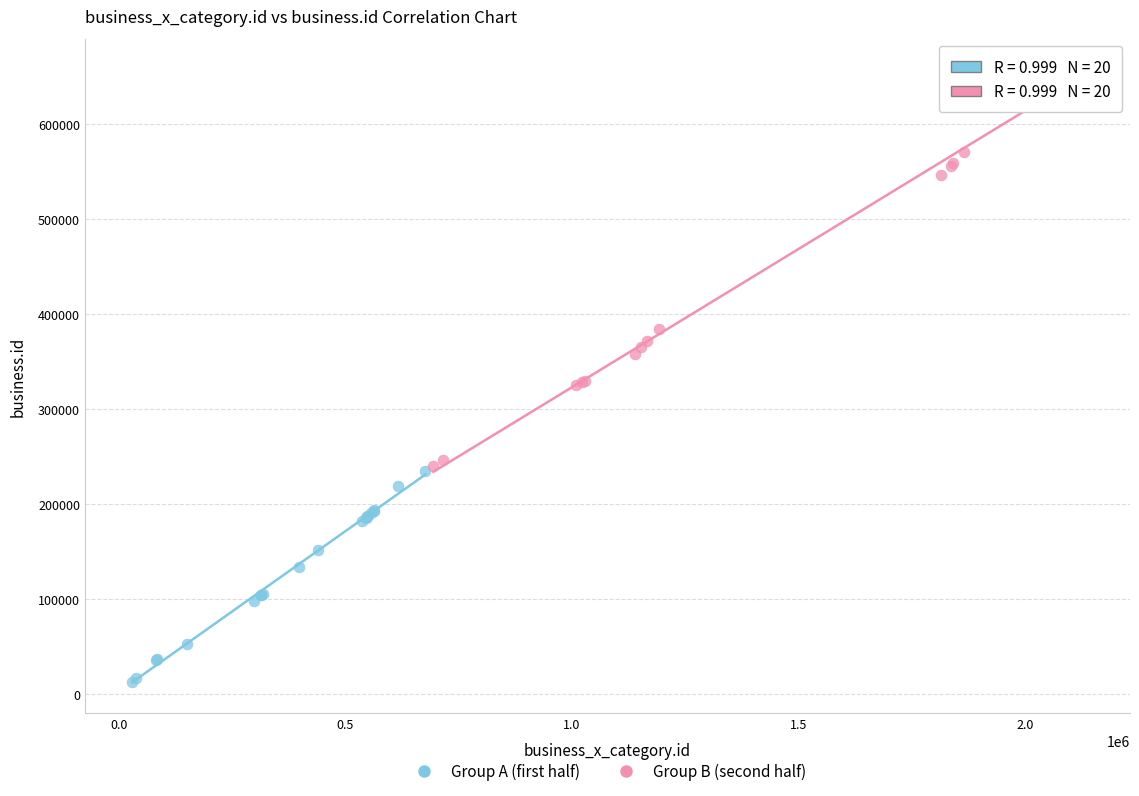

What are all the series names shown in the legend?

Group A (first half), Group B (second half)